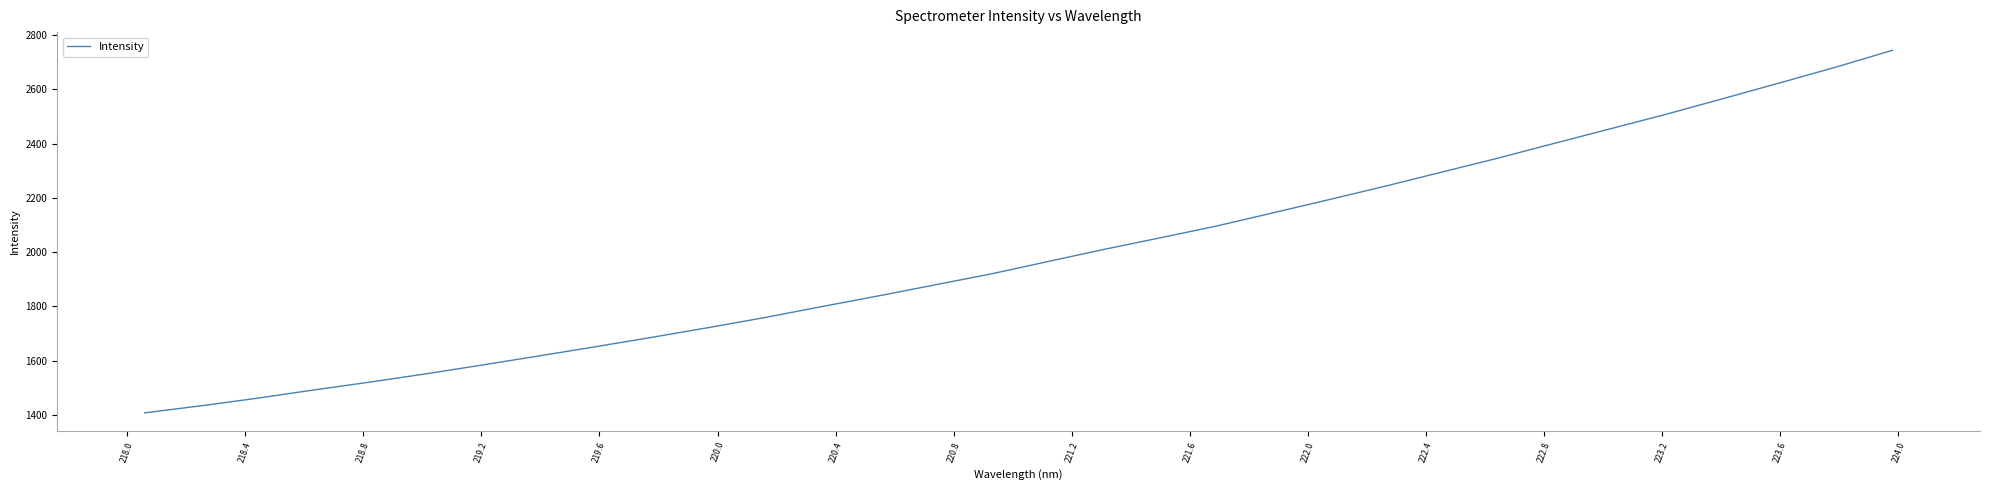

What is the difference between the maximum and minimum values?

1336.5